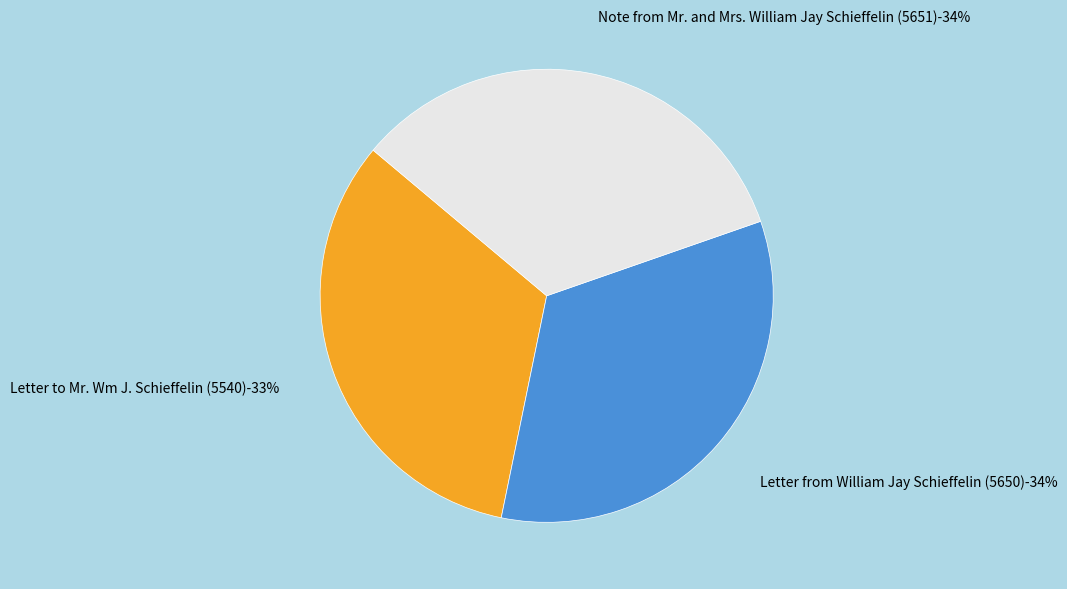

Count the number of slices in the pie.

3